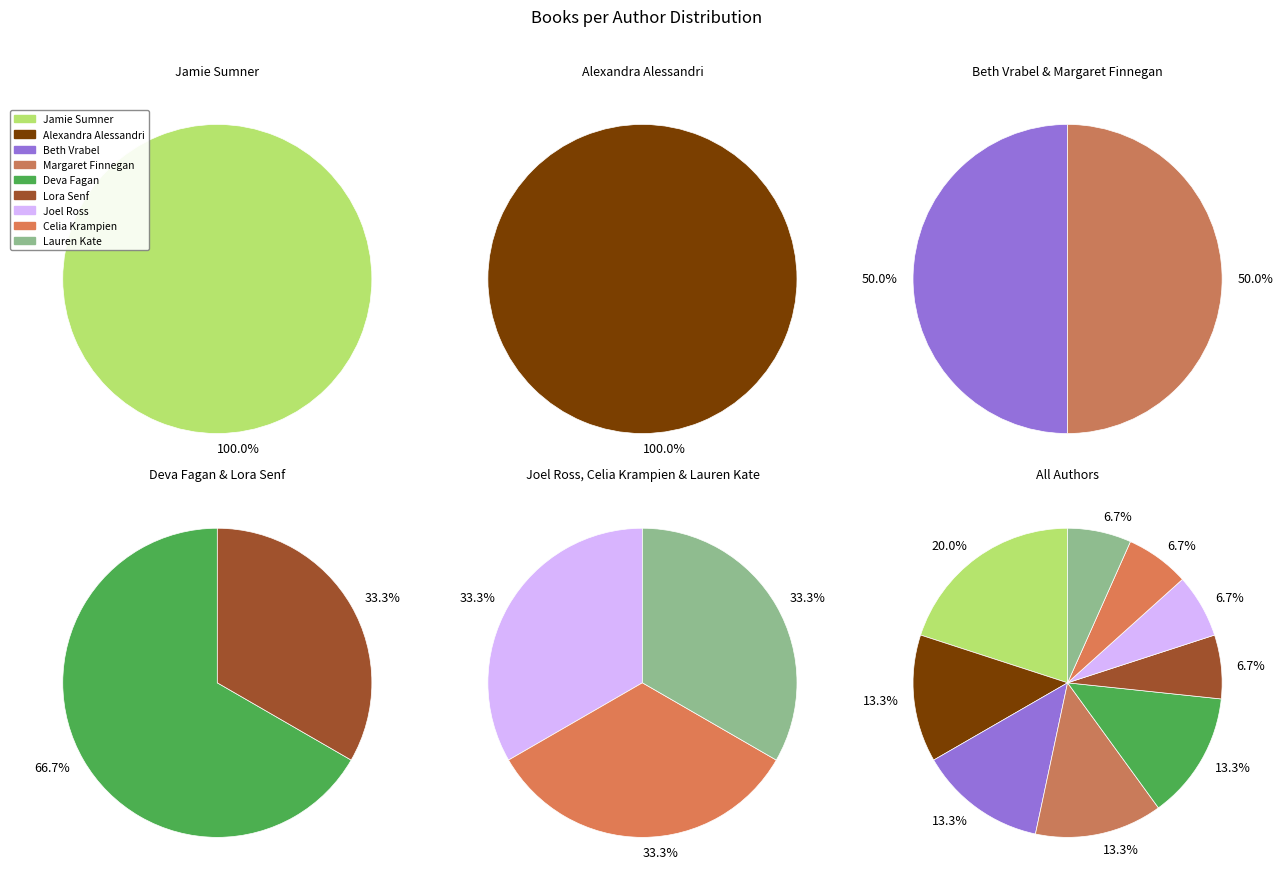

To the nearest percent, what is the average slice percentage?

11%